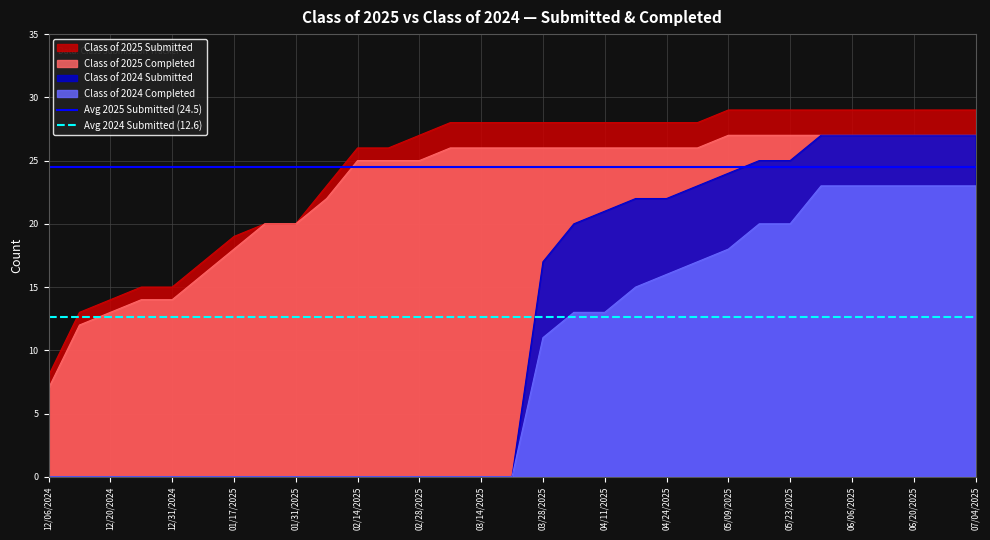

True or false: Class of 2025 Completed has a value of 40 at 02/14/2025.

False